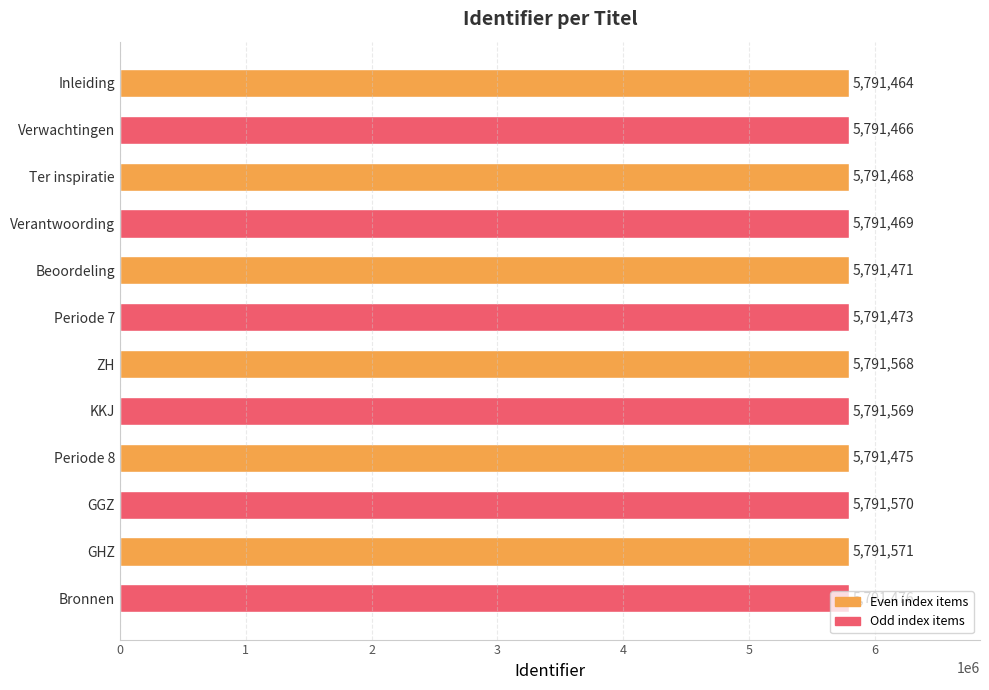

What is the label of the 8th bar from the bottom?

Beoordeling